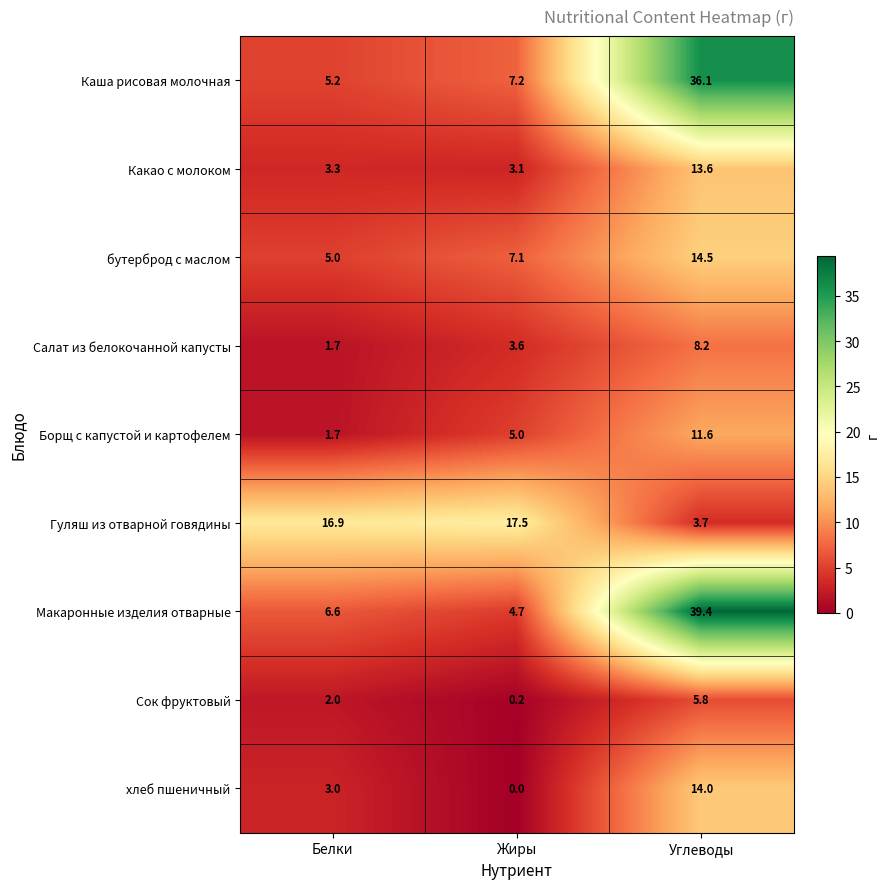

What is the maximum value shown in the chart?

39.4